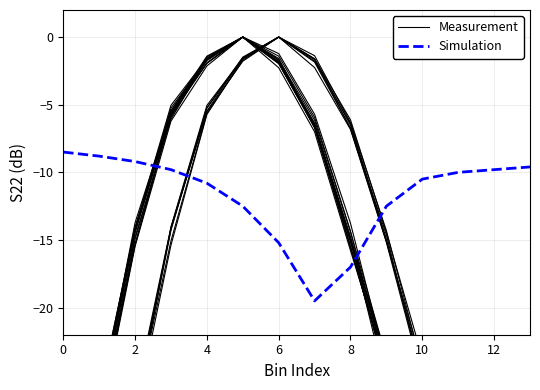

What is the maximum value for Simulation?

-8.5